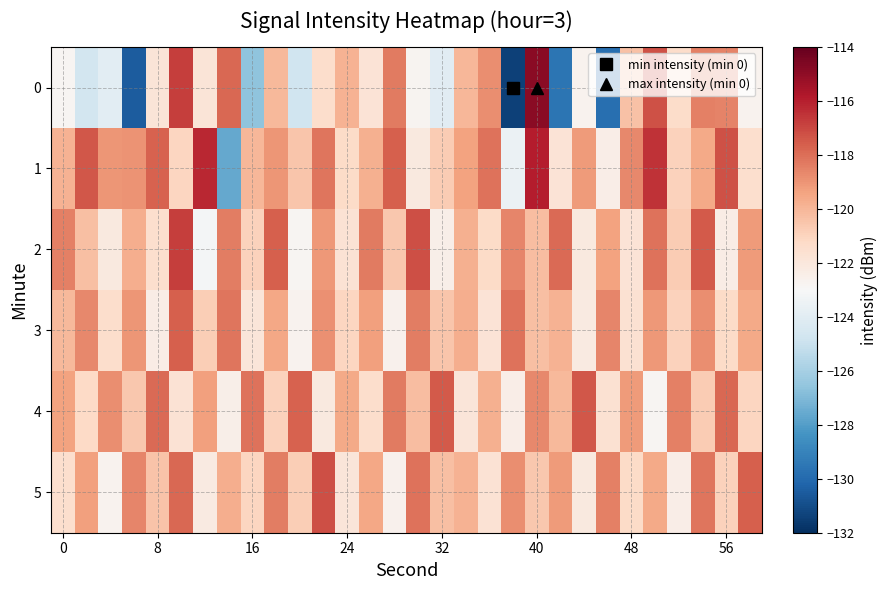

List the series in order of their peak value, highest first.

0, 1, 2, 5, 4, 3